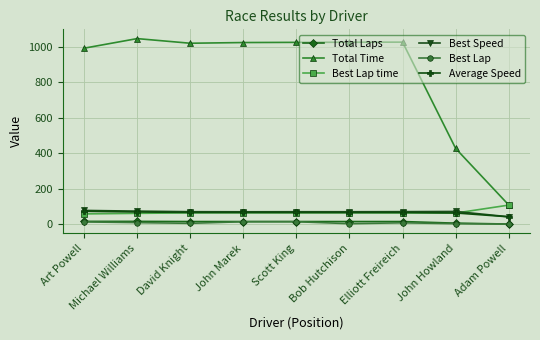

True or false: Total Time and Average Speed cross at least once.

False